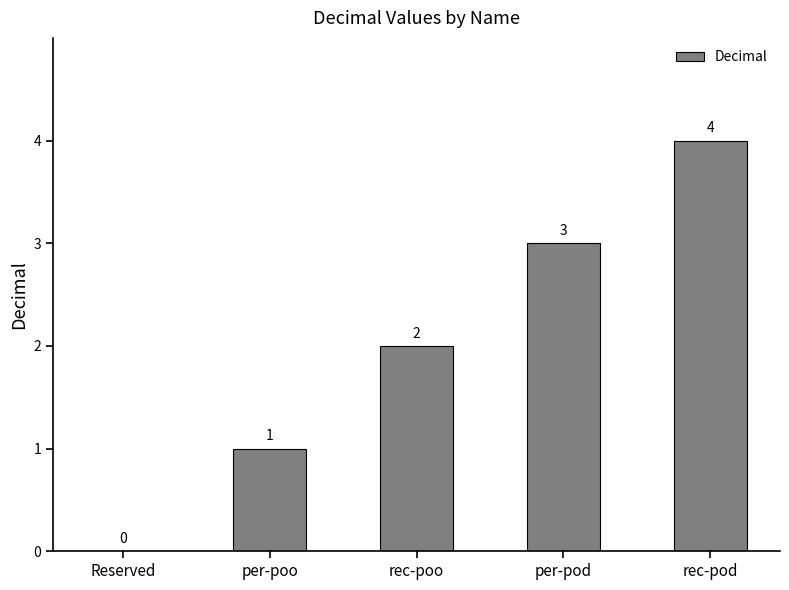

Reading left to right, transcribe all the data shown in this chart.

Reserved=0	per-poo=1	rec-poo=2	per-pod=3	rec-pod=4